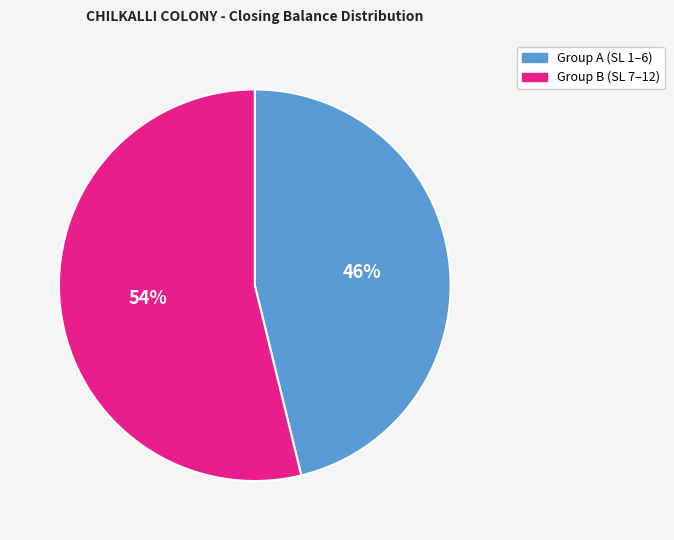

Is there any slice that represents more than half of the pie?

Yes